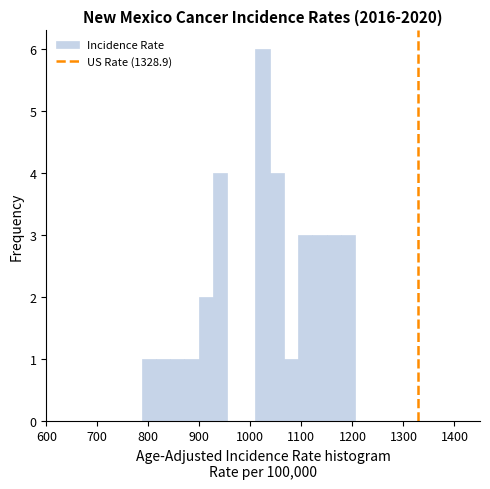

Read against the x-axis, roughly where is the centre of the tallest bar?

1020